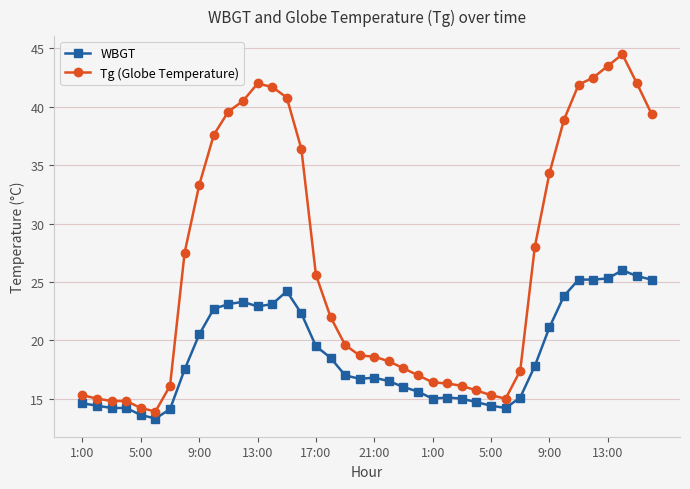

Which series has the widest spread of values?

Tg (Globe Temperature)